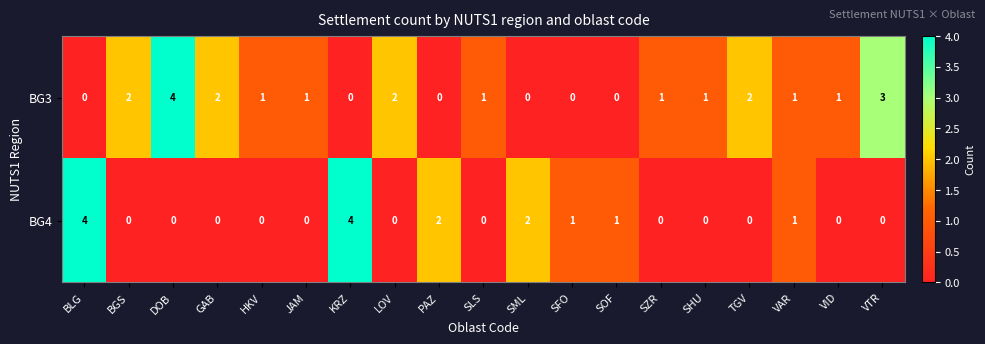

Which series has the largest total across all categories?

BG3